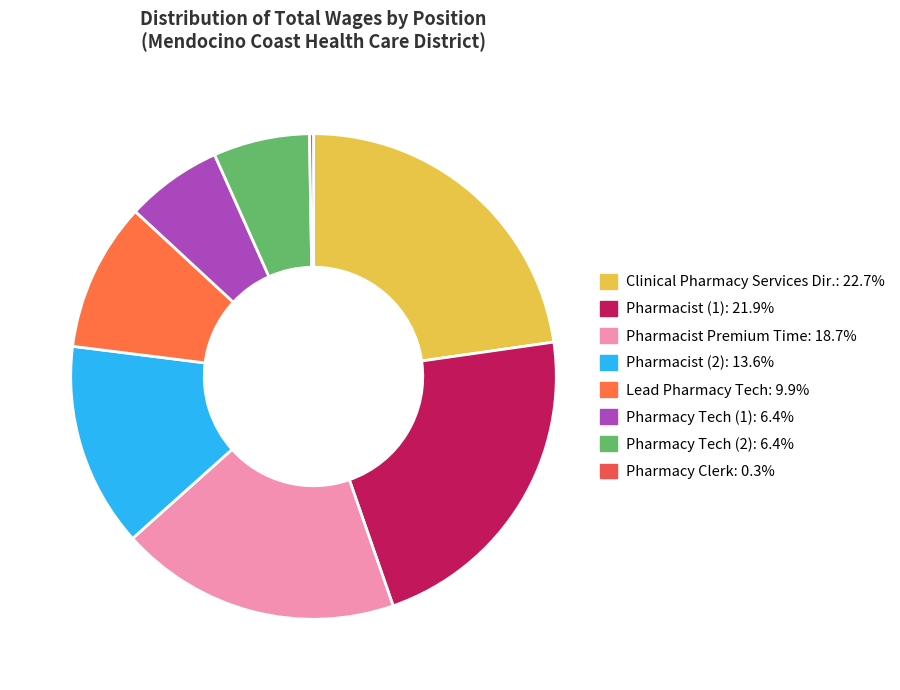

Which category has the smallest portion of the pie?

Pharmacy Clerk